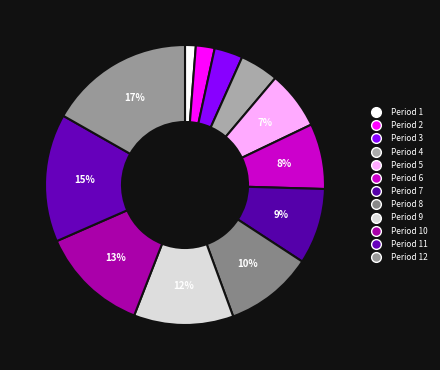

Between Period 12 and Period 2, which is larger?

Period 12